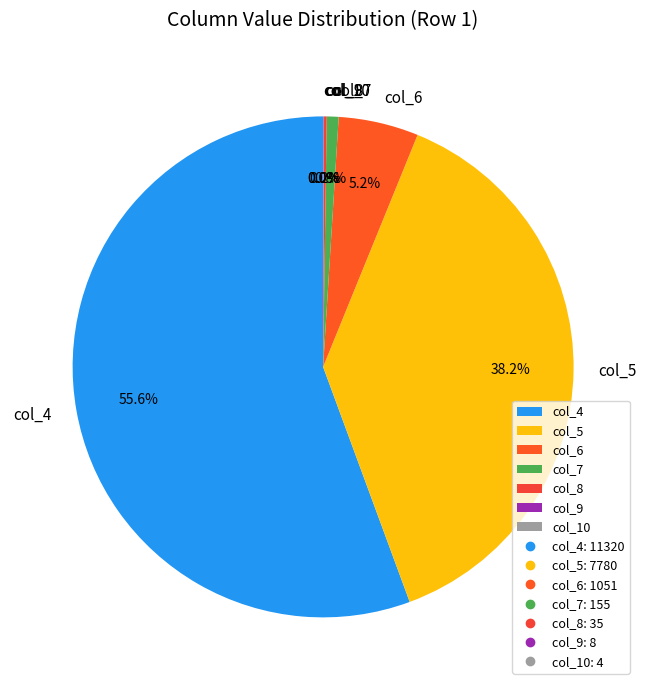

True or false: col_6 accounts for 5% of the total.

True